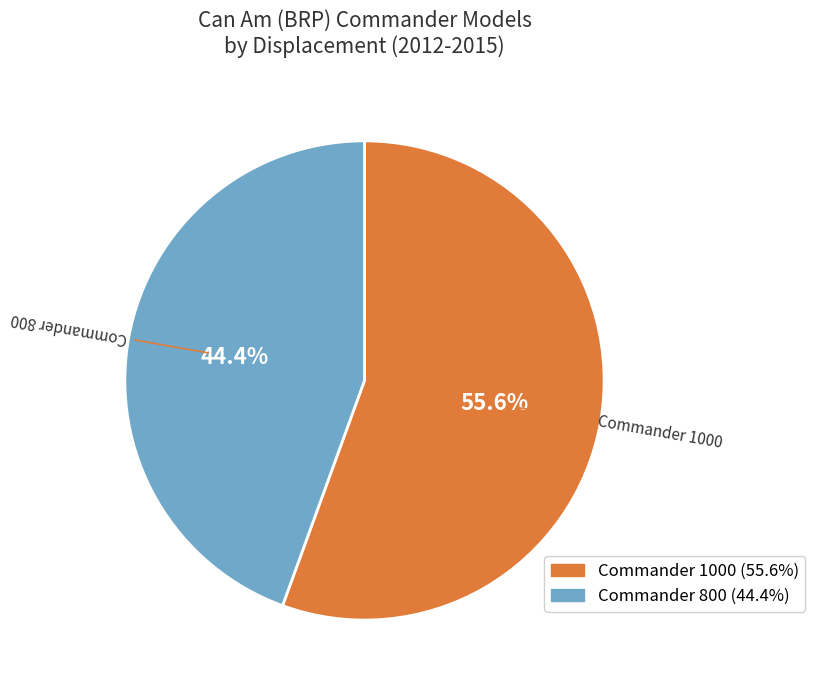

How much of the chart is everything except Commander 1000?

44.4%